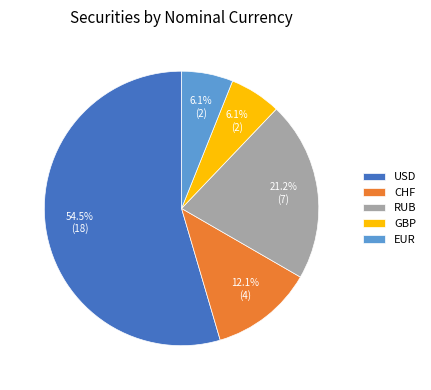

Is there a majority slice in this chart?

Yes